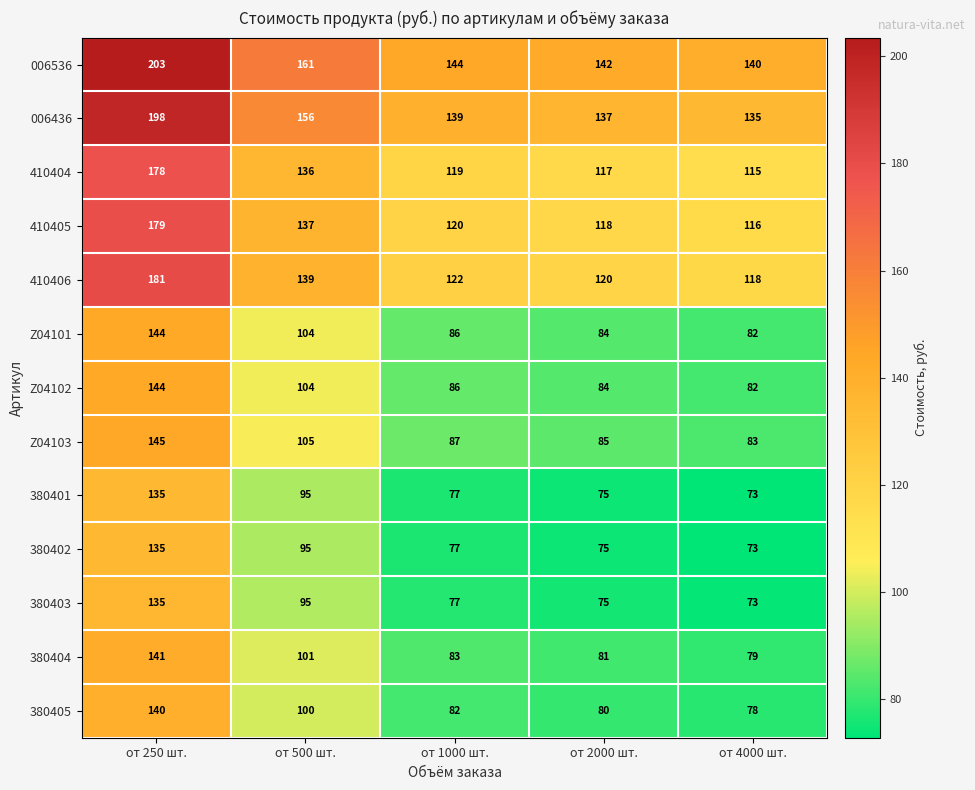

The 006536 series shows 203 at от 250 шт.. True or false?

True